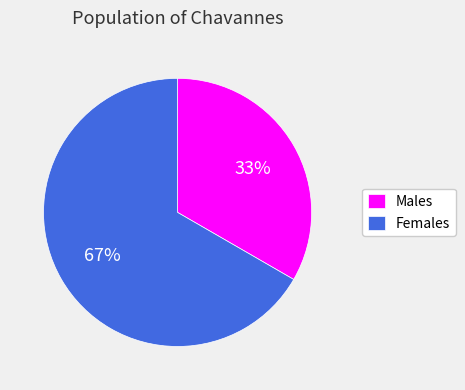

Count the number of slices in the pie.

2